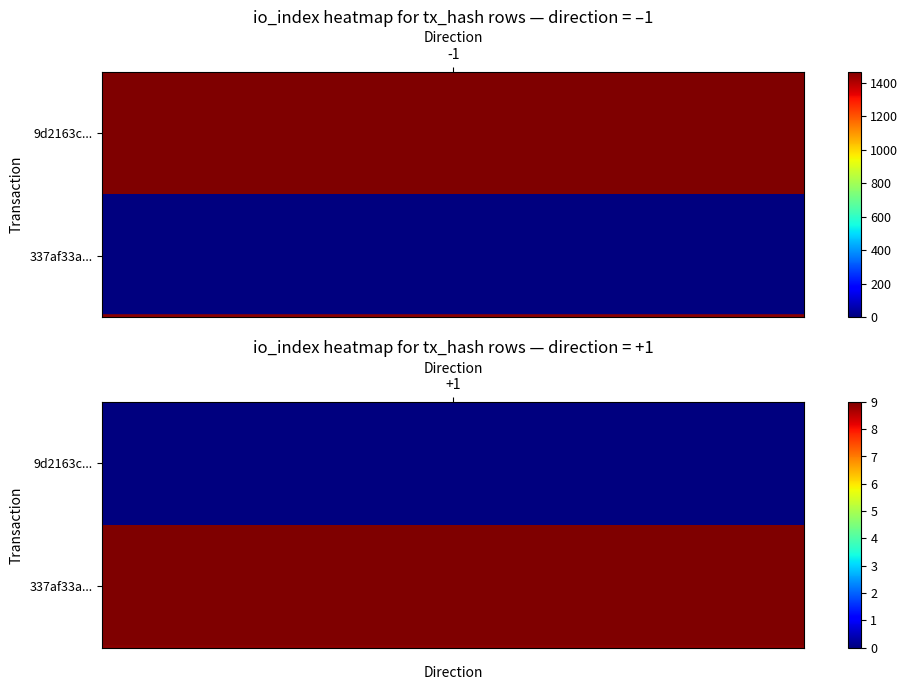

Reading left to right, what are all the values shown in this chart?

9d2163c34beb74741ea737baec13091c77c638e: -1	1468
337af33a68e5d7a0af918b645d35122be55e15d: 1	9